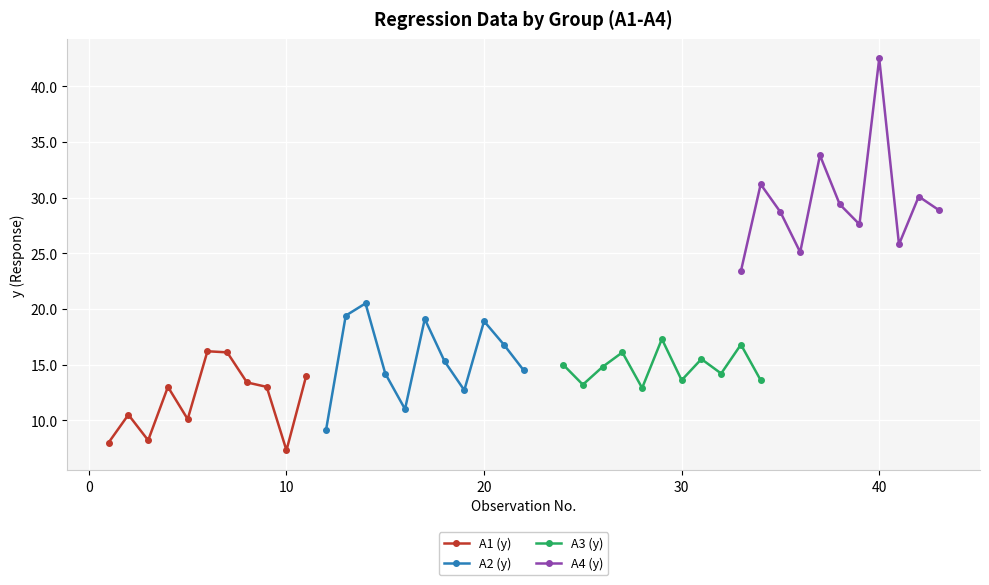

Is it true that A1 (y) equals 21.1 at 10?

False